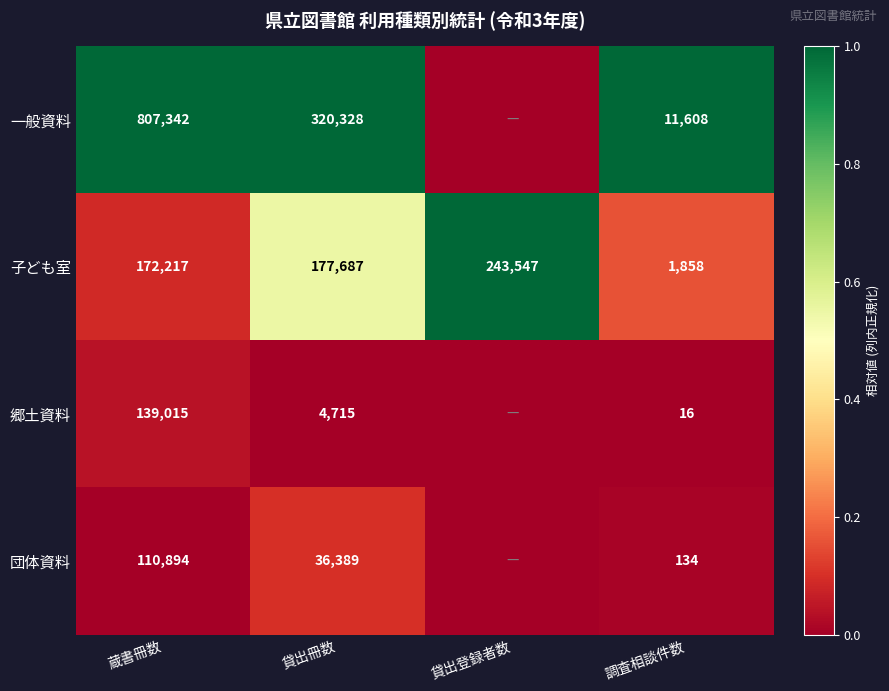

What is the total value across all series at 蔵書冊数?

1229468